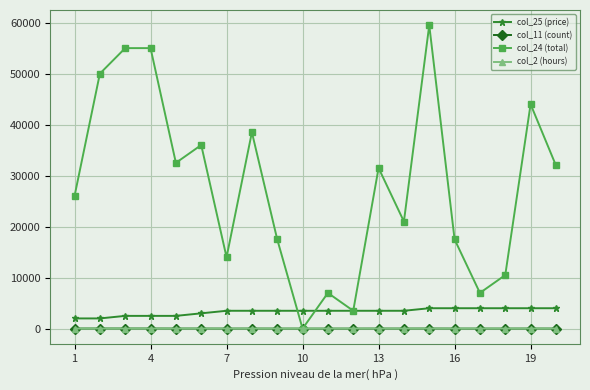

What is the average value of the col_11 (count) series?

10